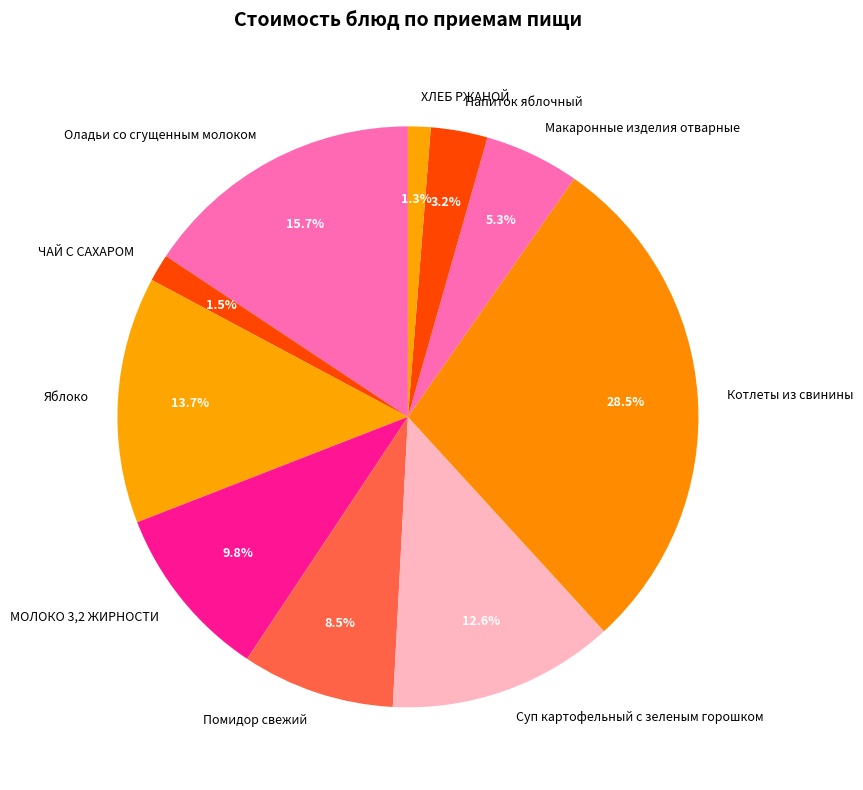

To the nearest percent, what is the difference between the largest and smallest slice percentages?

27%